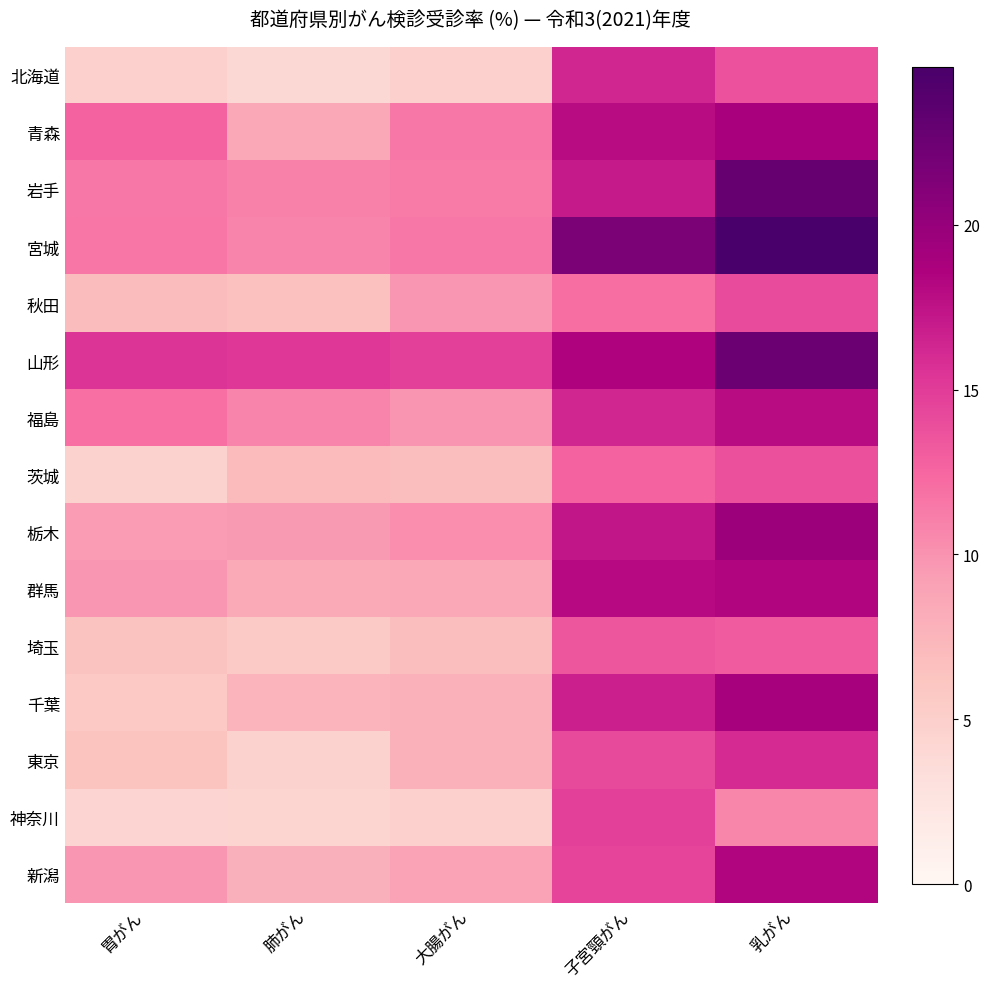

At 肺がん, list the series in order from smallest to largest.

北海道, 神奈川, 東京, 埼玉, 秋田, 茨城, 千葉, 新潟, 群馬, 青森, 栃木, 宮城, 福島, 岩手, 山形